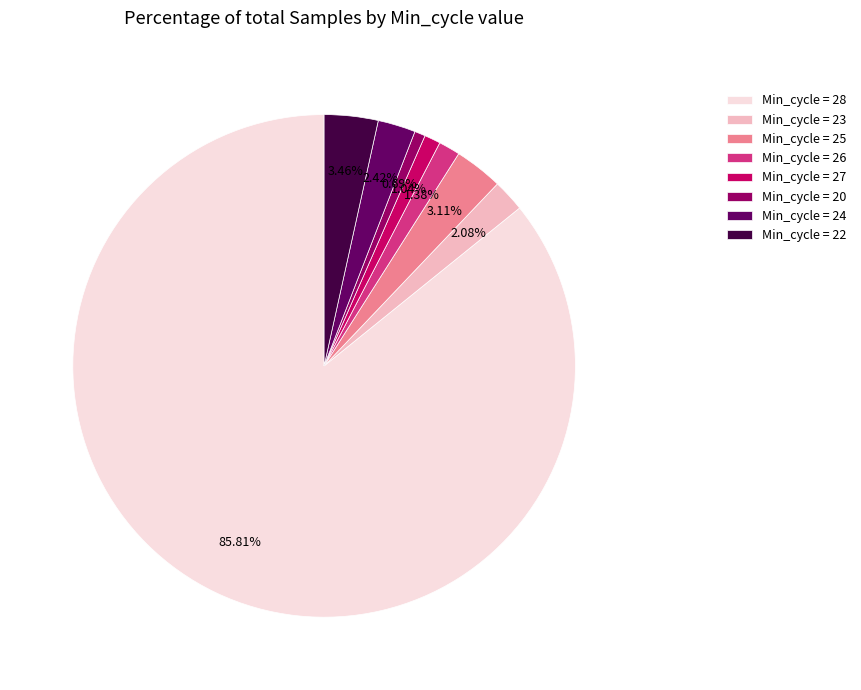

Which slice represents more than half of the pie?

Min_cycle = 28